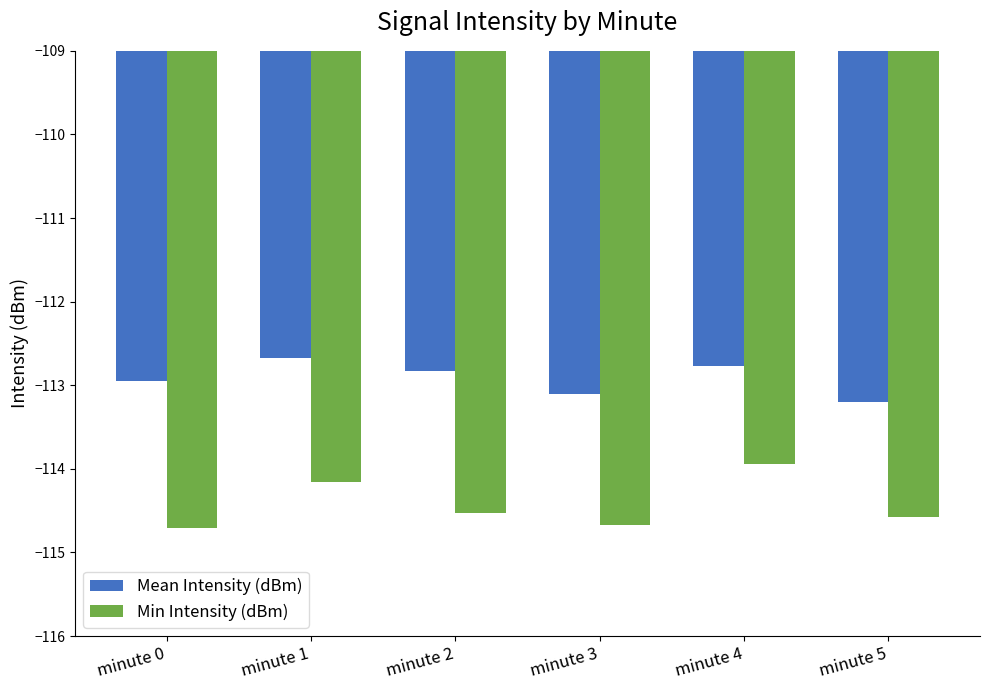

What are all the series names shown in the legend?

Mean Intensity (dBm), Min Intensity (dBm)